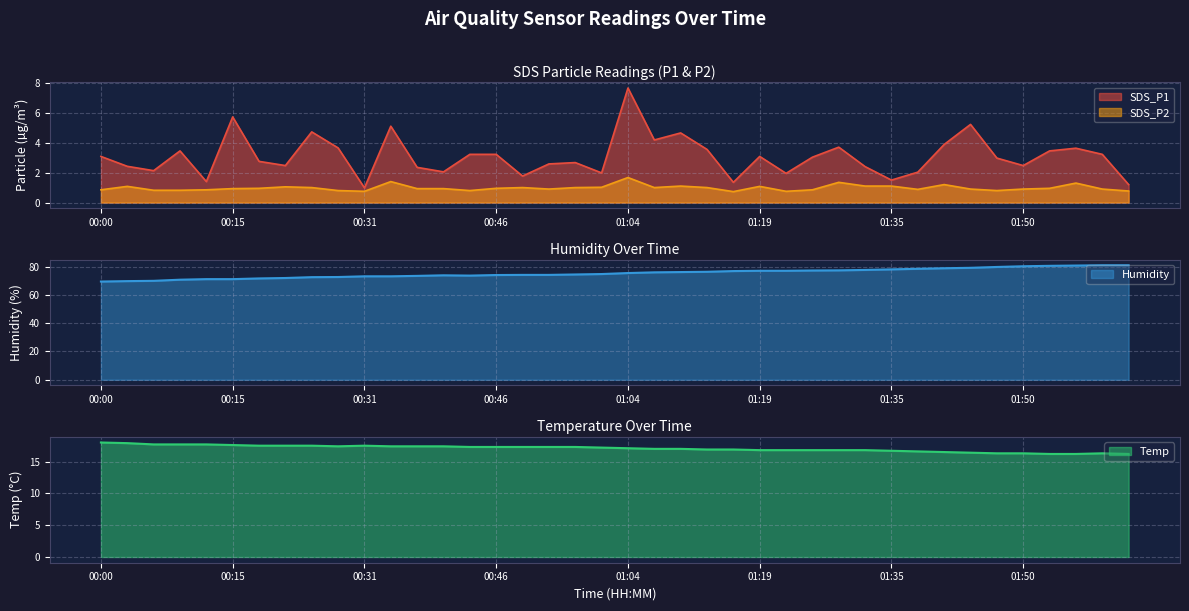

What is the minimum value for SDS_P2?

0.7